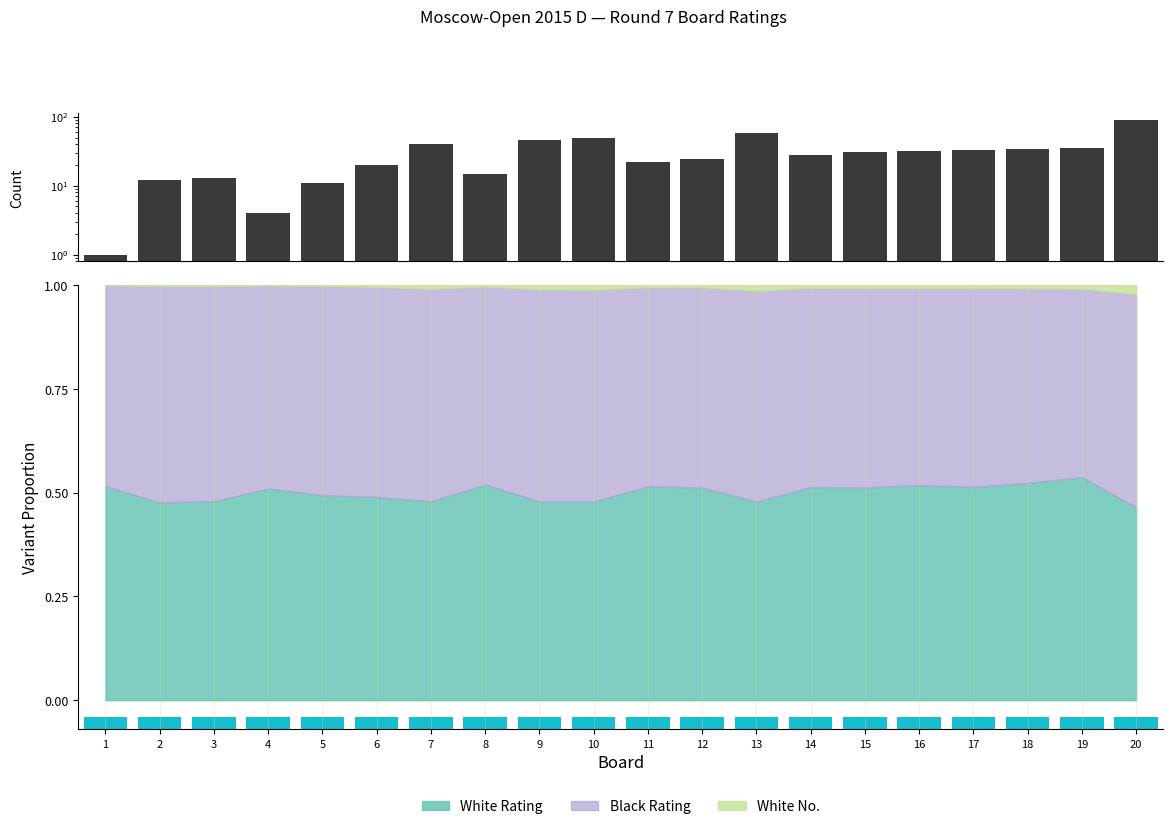

How many bars are there in total?

20